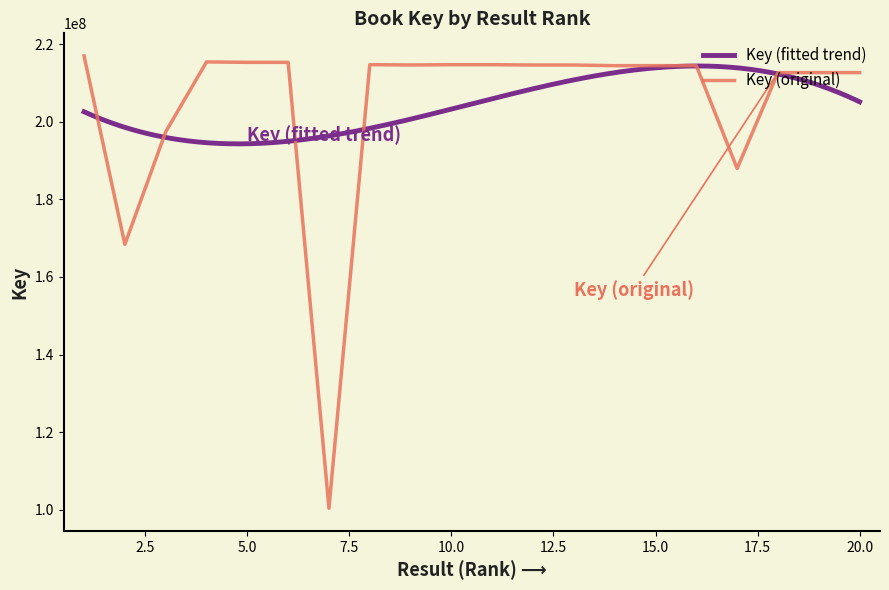

Is it true that the value at 11 is 214691044?

True